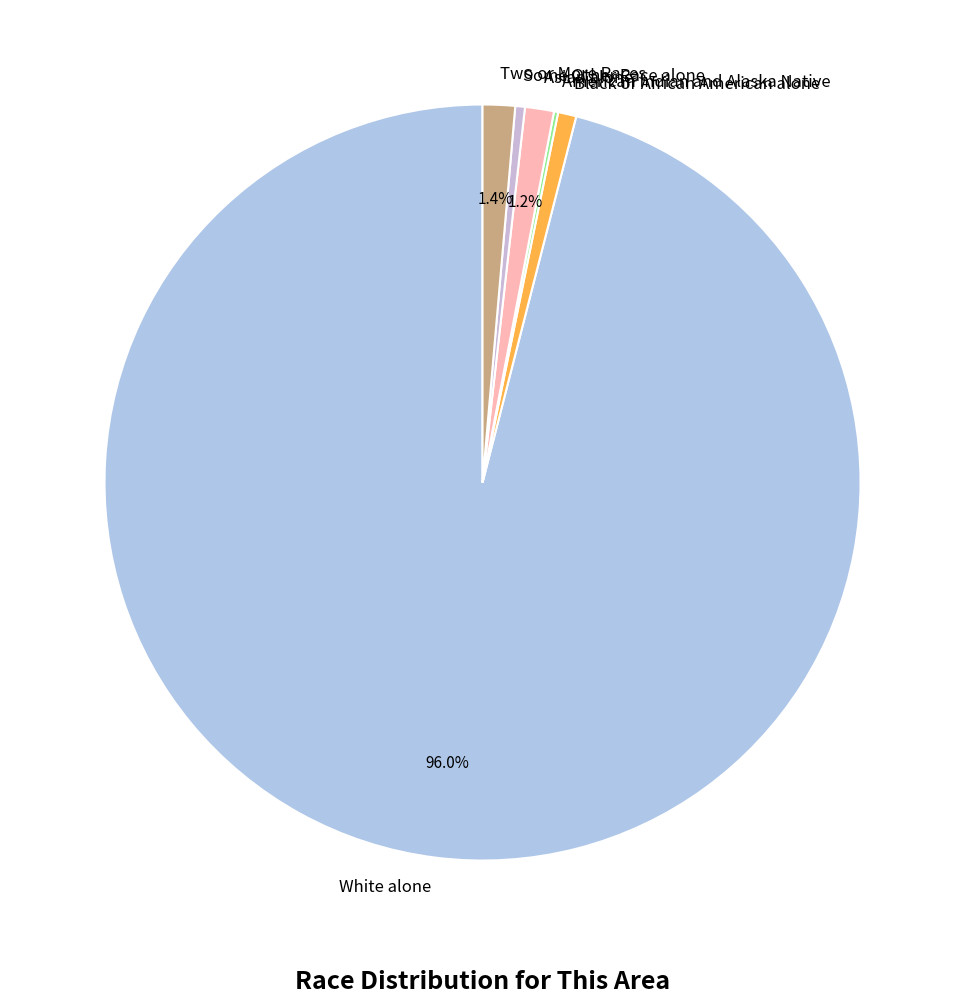

To the nearest percent, what is the difference between the largest and smallest slice percentages?

96%